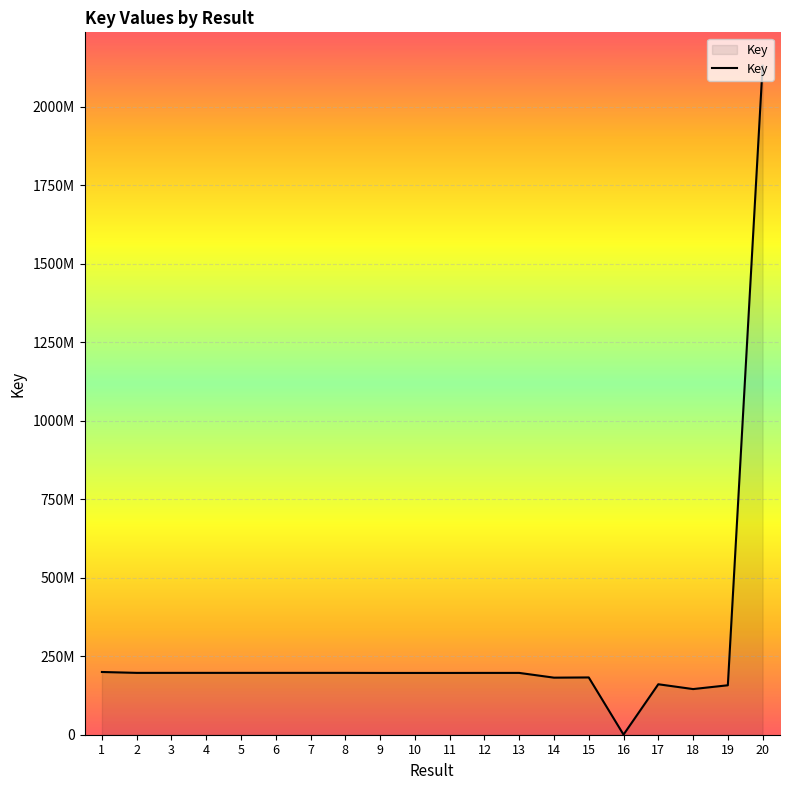

The chart shows a value of 319672 at 16. True or false?

True